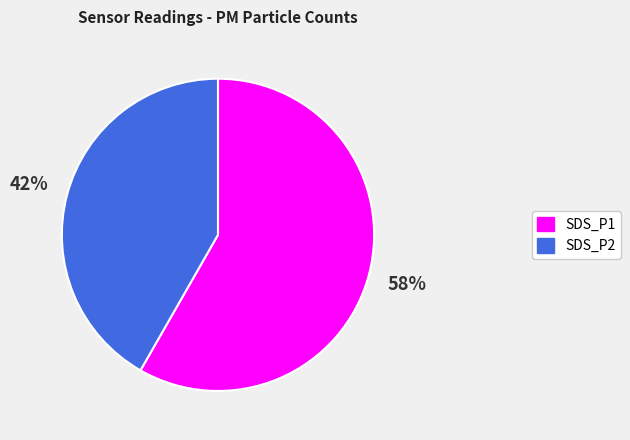

Does any single category account for the majority?

Yes